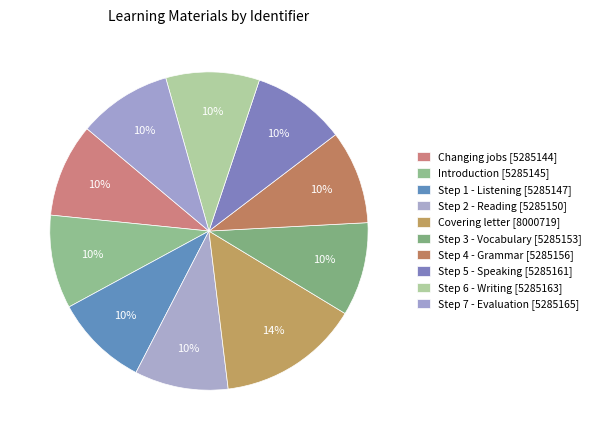

Is it true that Step 7 - Evaluation is 10% of the pie?

True